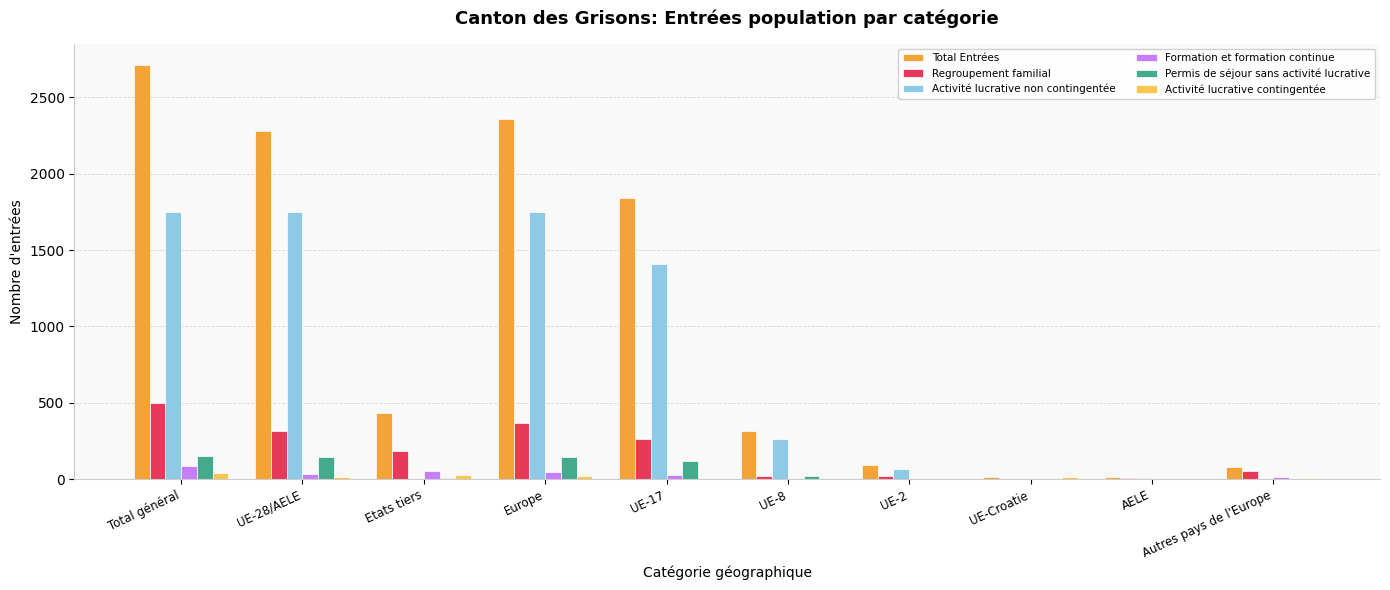

At which category does the chart reach its peak across all series?

Total général